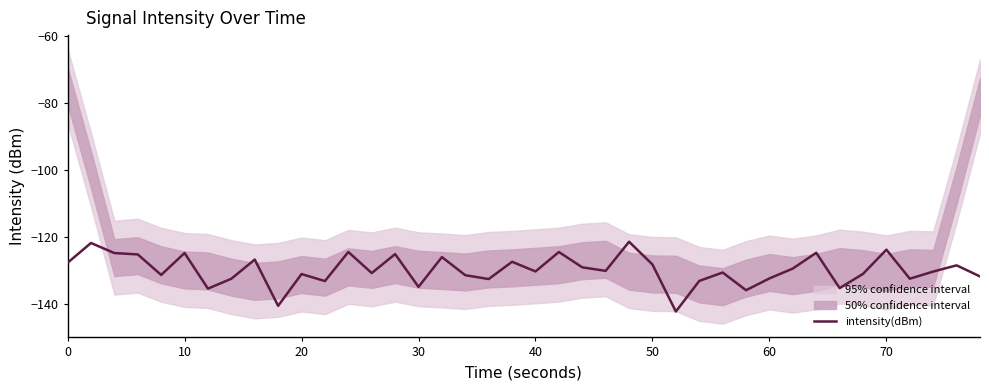

What is the minimum value for intensity(dBm)?

-142.2